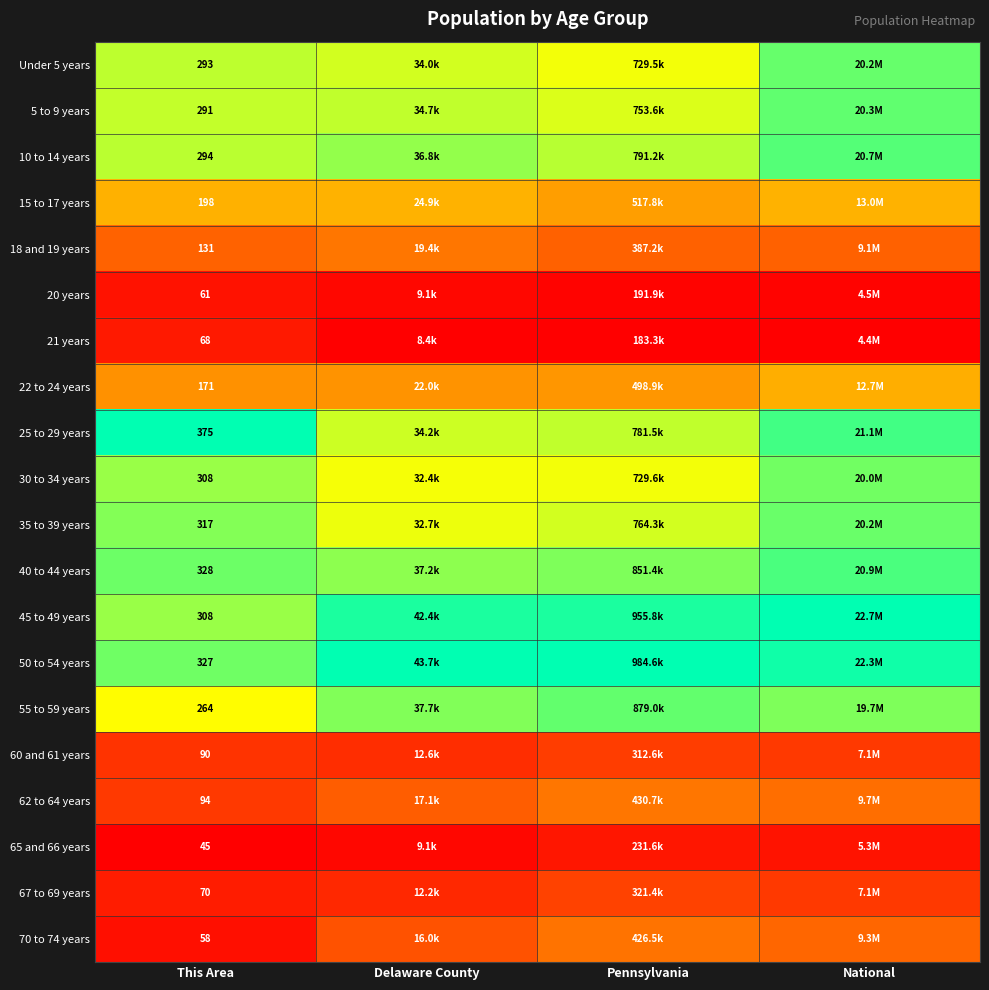

Is it true that 5 to 9 years equals 1.3 at National?

False